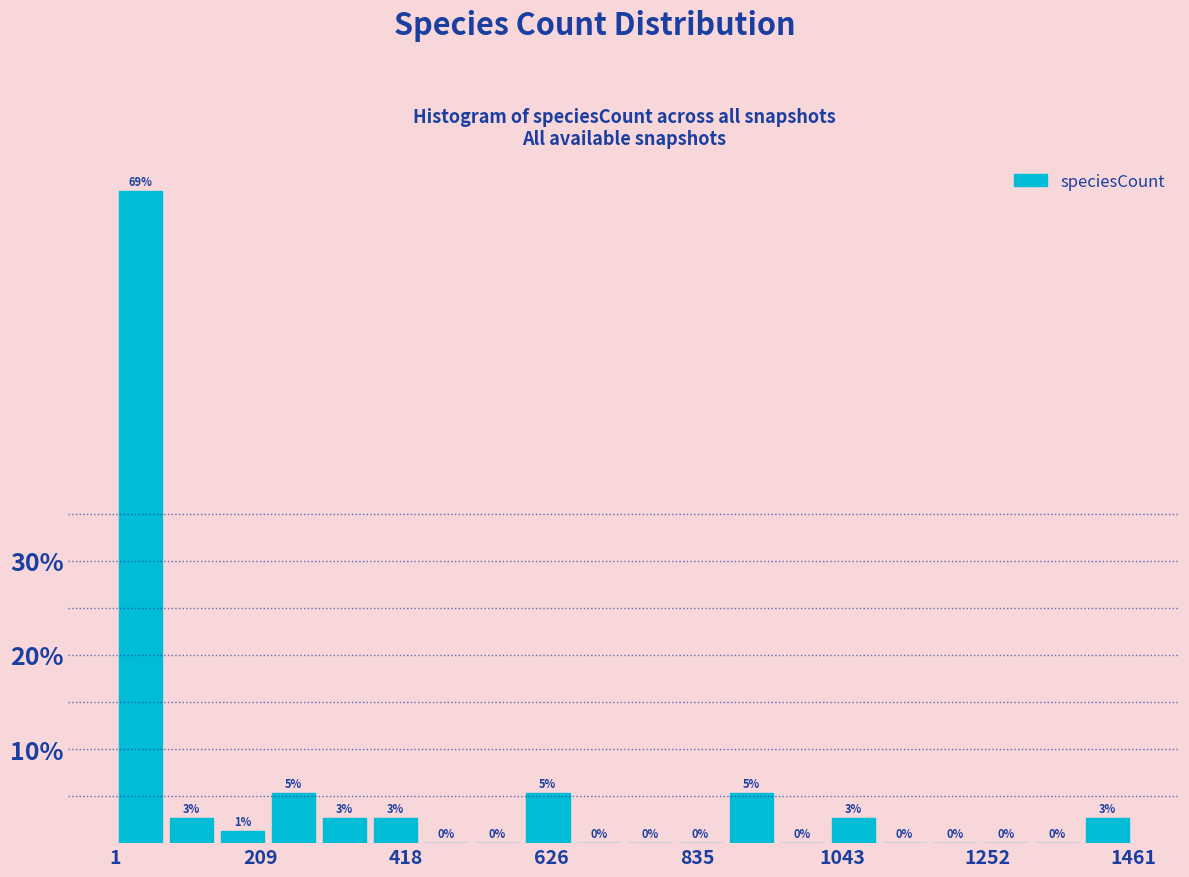

Around what value on the x-axis is the tallest bar? Give the approximate position of its centre, as read against the axis.

50